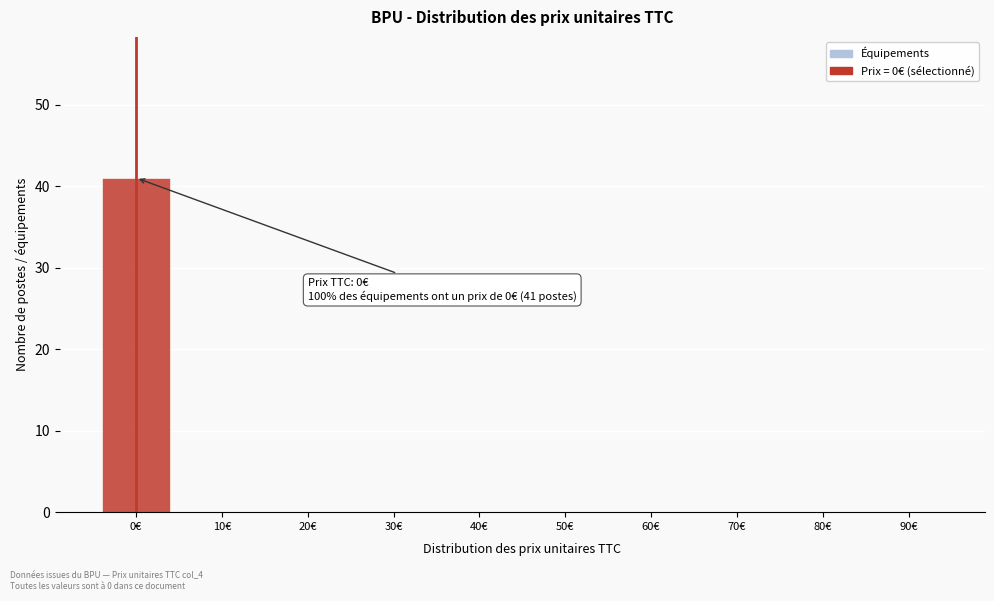

Reading left to right, transcribe all the data shown in this chart.

0€=41	10€=0	20€=0	30€=0	40€=0	50€=0	60€=0	70€=0	80€=0	90€=0